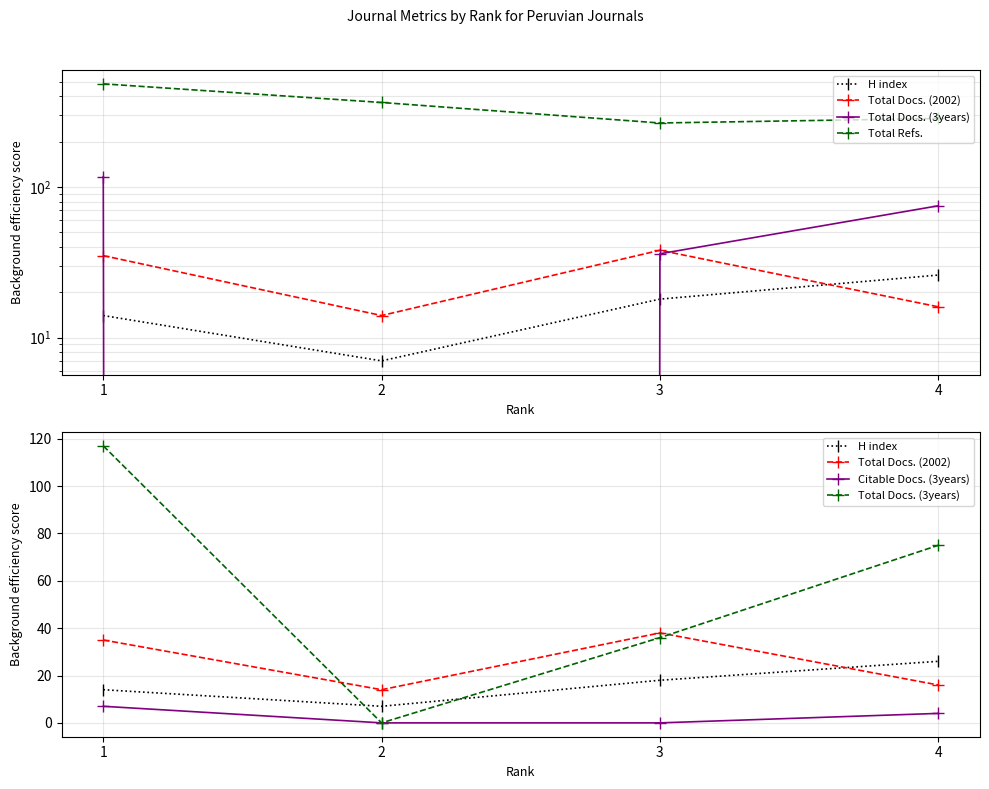

True or false: Citable Docs. (3years) and Total Refs. cross at least once.

False